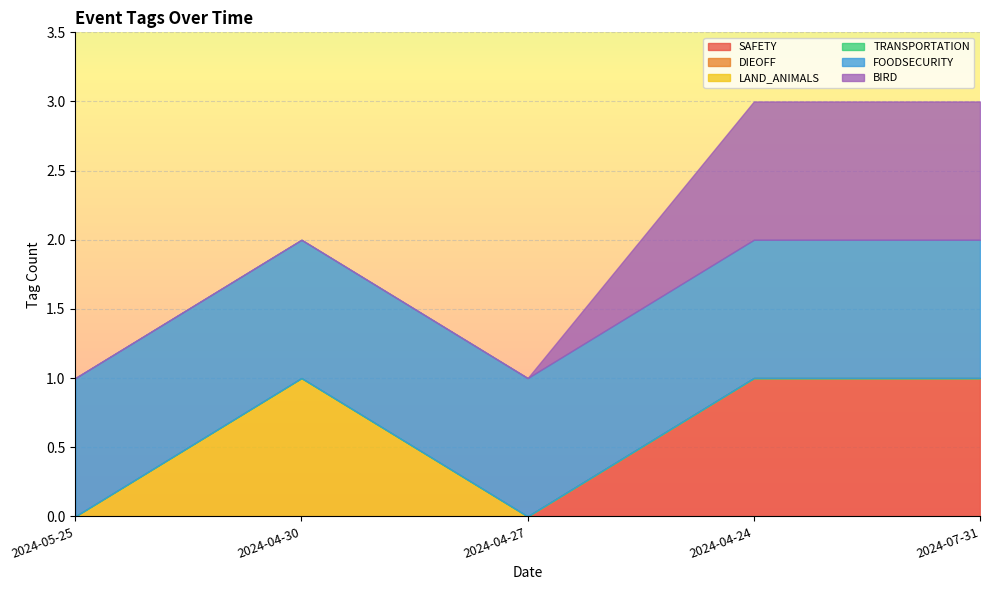

Reading left to right, extract all data points from this chart.

SAFETY: 0	0	0	1	1
DIEOFF: 0	0	0	0	0
LAND_ANIMALS: 0	1	0	0	0
TRANSPORTATION: 0	0	0	0	0
FOODSECURITY: 1	1	1	1	1
BIRD: 0	0	0	1	1